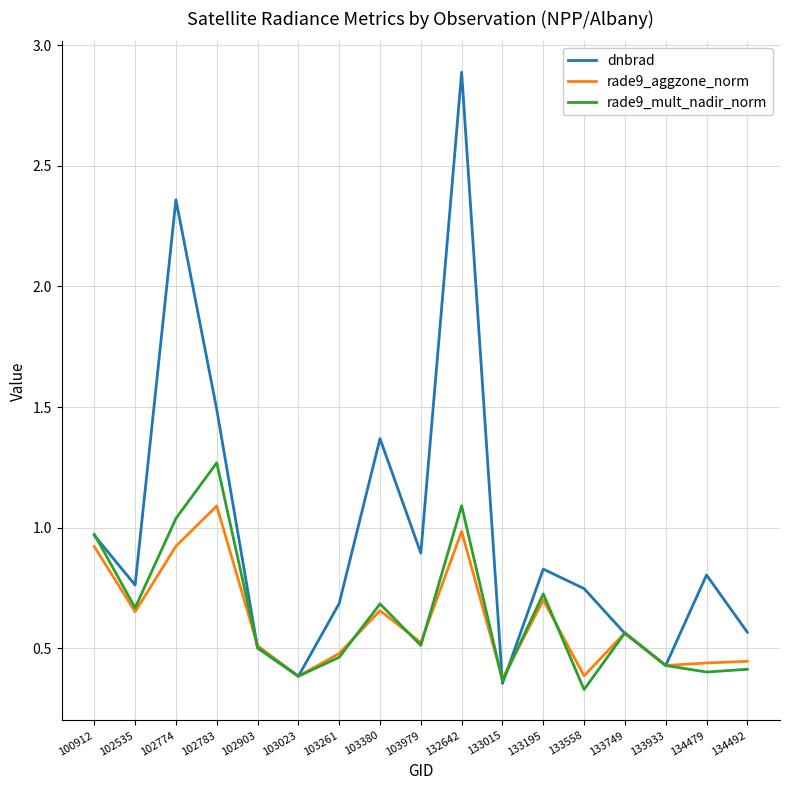

Rank the series by their maximum value, from highest to lowest.

dnbrad, rade9_mult_nadir_norm, rade9_aggzone_norm